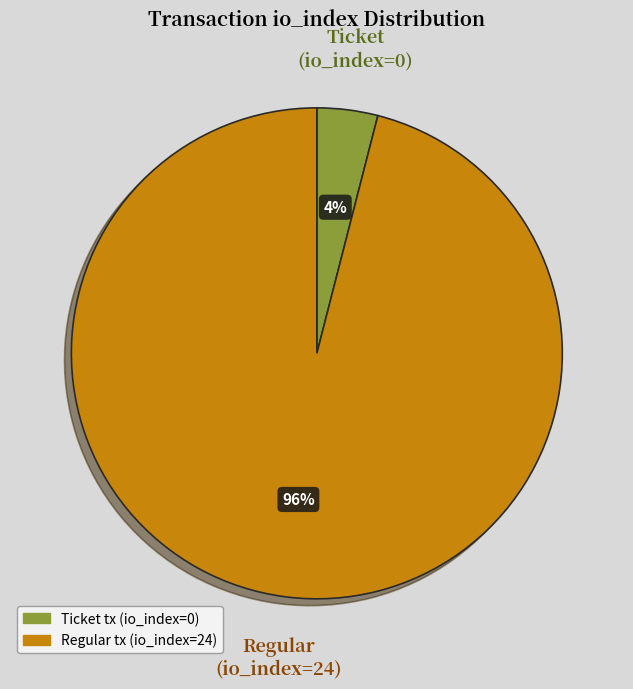

What is the smallest slice in the pie chart?

Ticket tx (io_index=0)